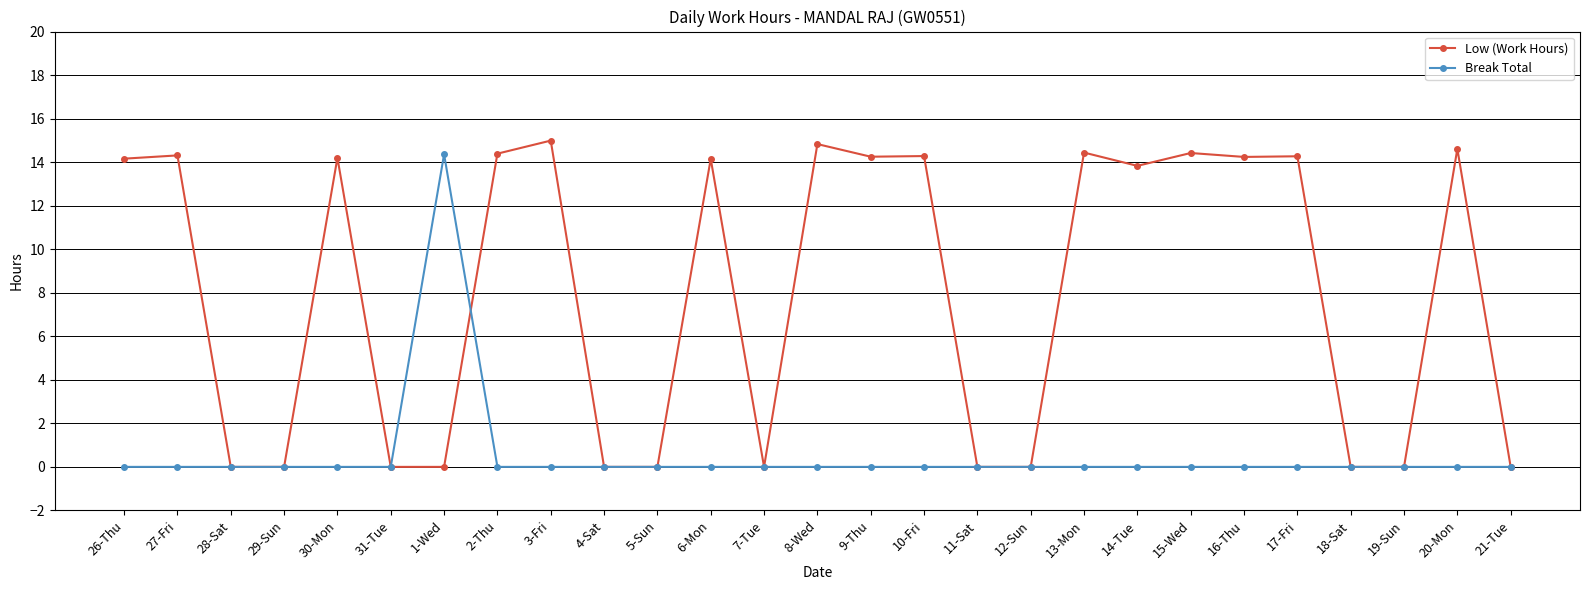

What is the maximum value for Low (Work Hours)?

15.0